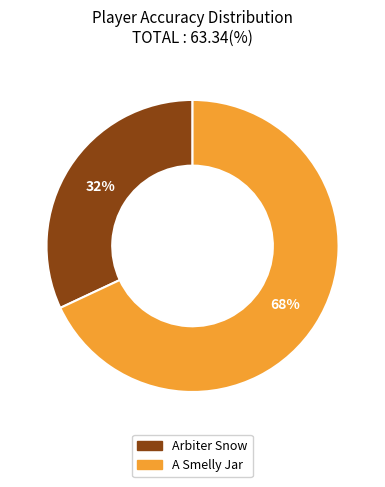

What is the largest slice in the pie chart?

A Smelly Jar